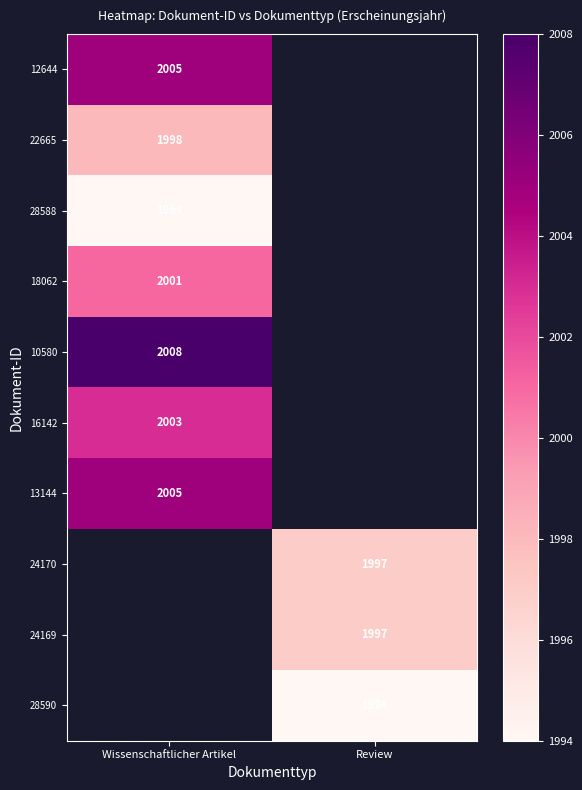

Which has a higher value, Review or Wissenschaftlicher Artikel?

Wissenschaftlicher Artikel